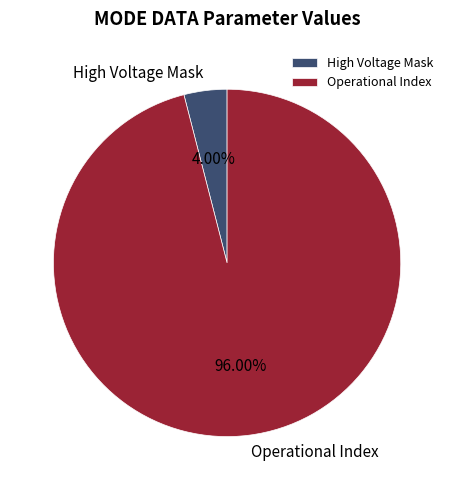

Approximately how many times larger is the value at Operational Index compared to High Voltage Mask?

24.0